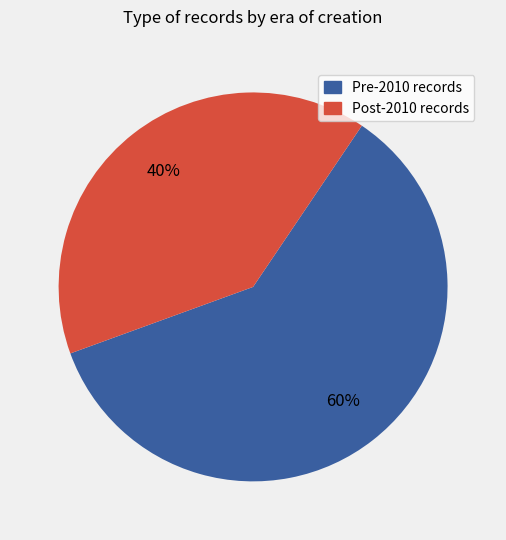

To the nearest percent, what is the average slice percentage?

50%